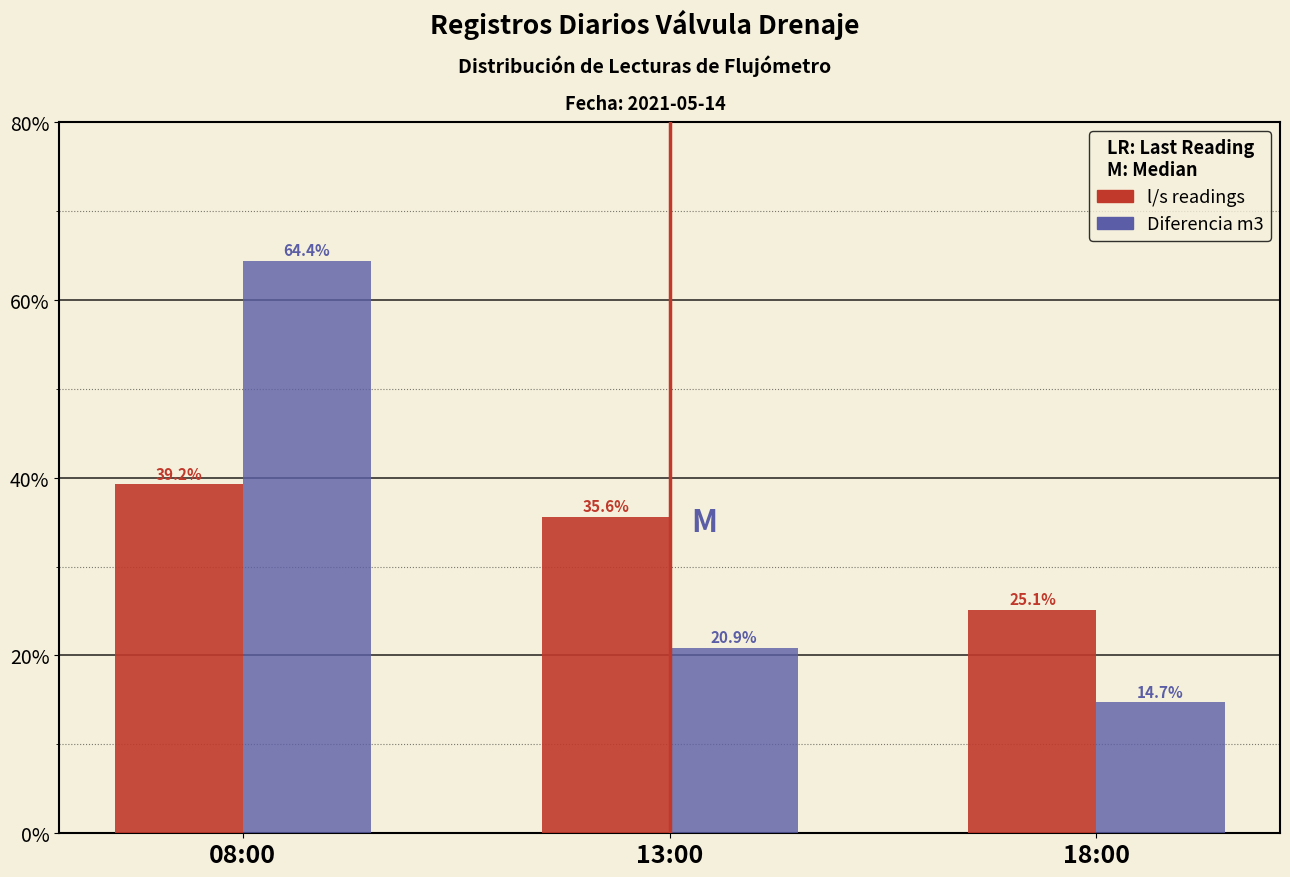

Reading left to right, extract all data points from this chart.

l/s readings: 08:00=39.2	13:00=35.6	18:00=25.1
Diferencia m3: 08:00=64.4	13:00=20.9	18:00=14.7